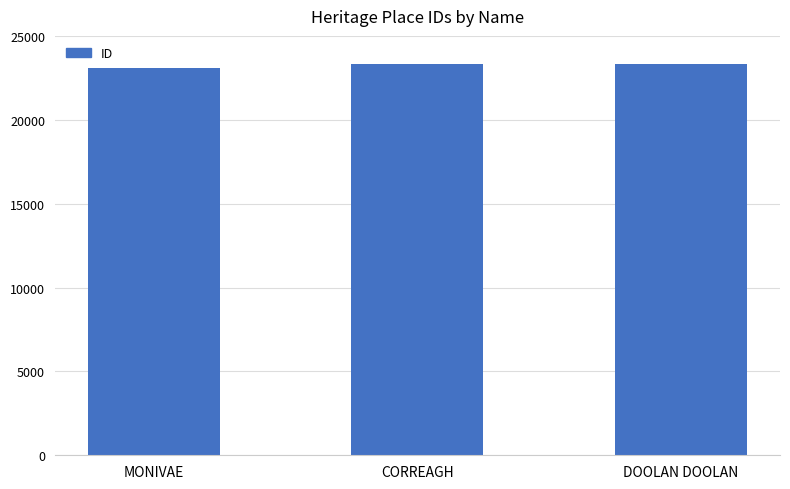

What is the greatest value displayed?

23313